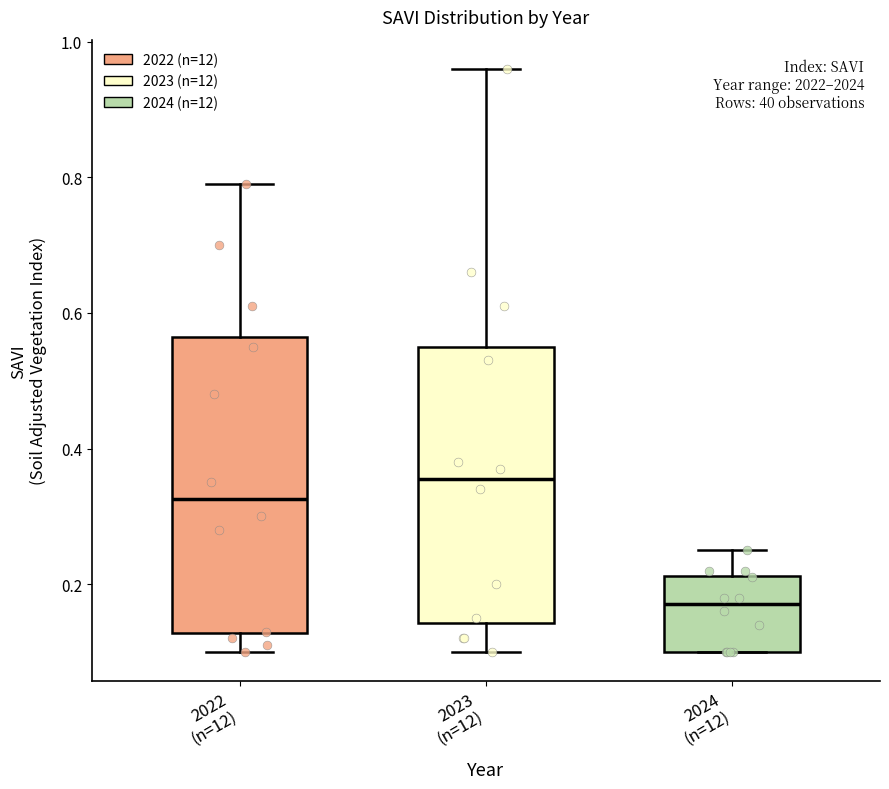

Reading left to right, read every box against the y-axis: the position of its median line, the range the box covers, and the ends of its whiskers. The values are not printed on the chart, so give them approximately, as read against the axis.

2022 (n=12): median 0.32, box 0.12 to 0.56, whiskers 0.10 to 0.80
2023 (n=12): median 0.36, box 0.14 to 0.56, whiskers 0.10 to 0.96
2024 (n=12): median 0.18, box 0.10 to 0.22, whiskers 0.10 to 0.26